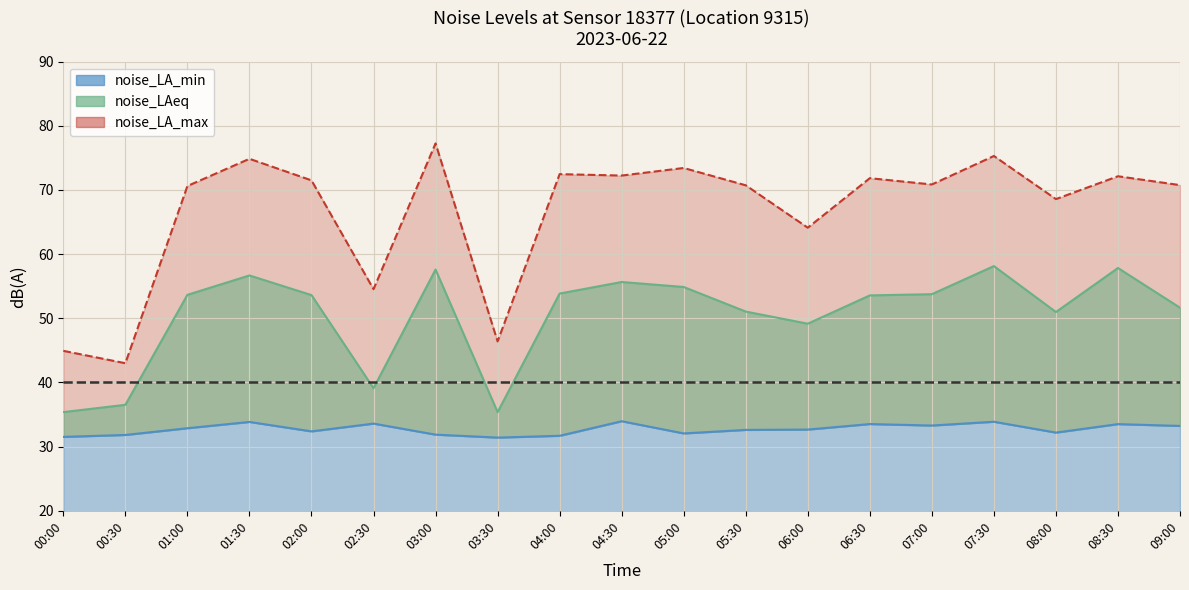

At how many categories does at least one series exceed 63?

15